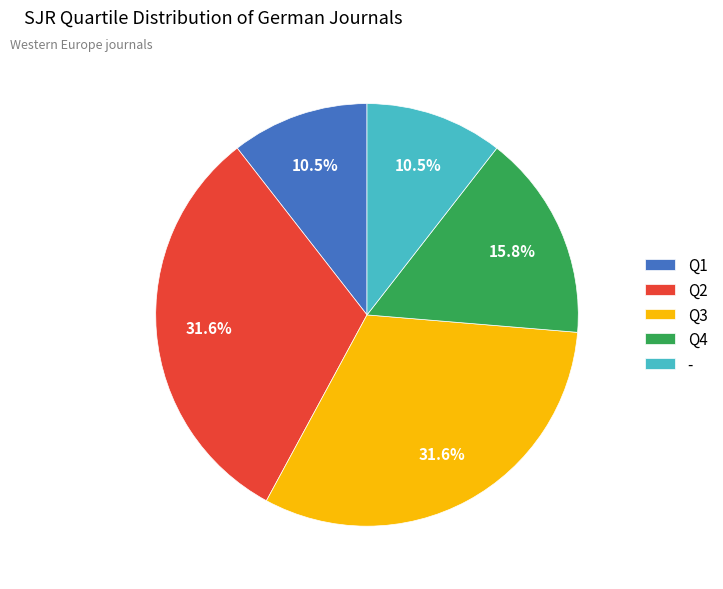

What portion of the pie excludes Q3?

68.4%